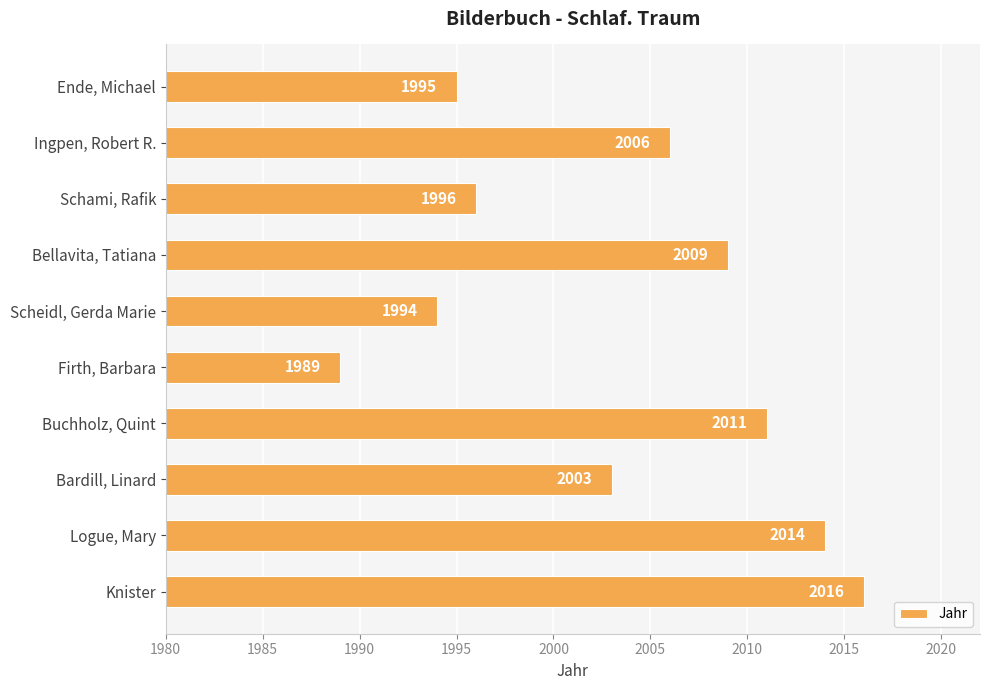

Reading top to bottom, what are all the values shown in this chart?

1995	2006	1996	2009	1994	1989	2011	2003	2014	2016